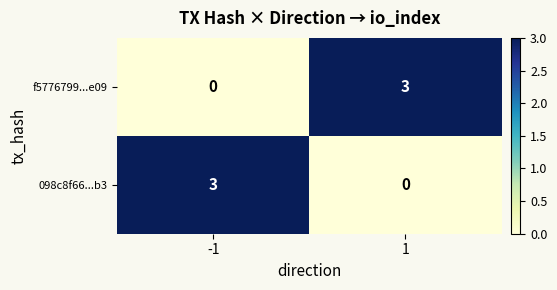

Rank the series at -1 from highest to lowest value.

098c8f66...b3, f5776799...e09